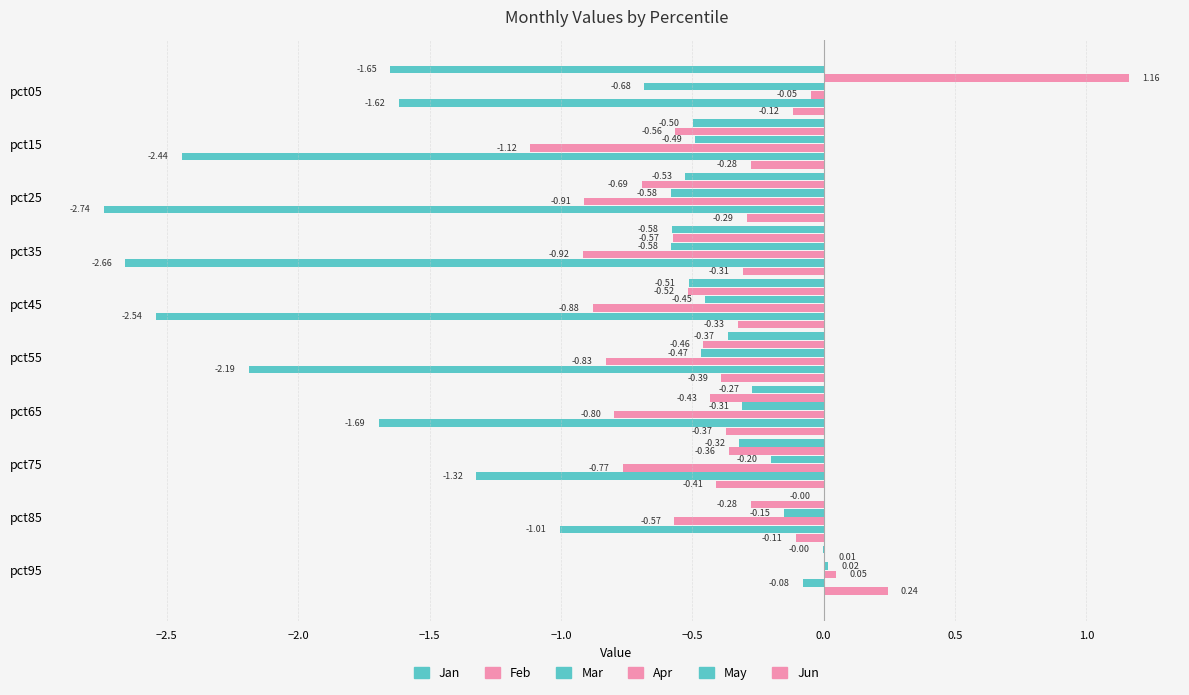

List the series in order of their peak value, lowest first.

May, Jan, Mar, Apr, Jun, Feb